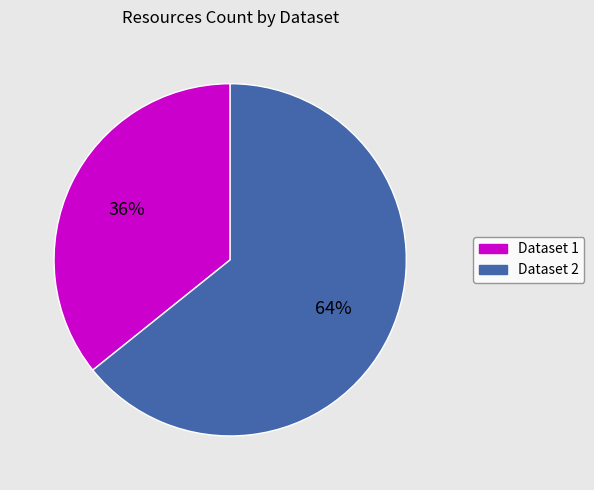

Which has a higher value, Dataset 1 or Dataset 2?

Dataset 2